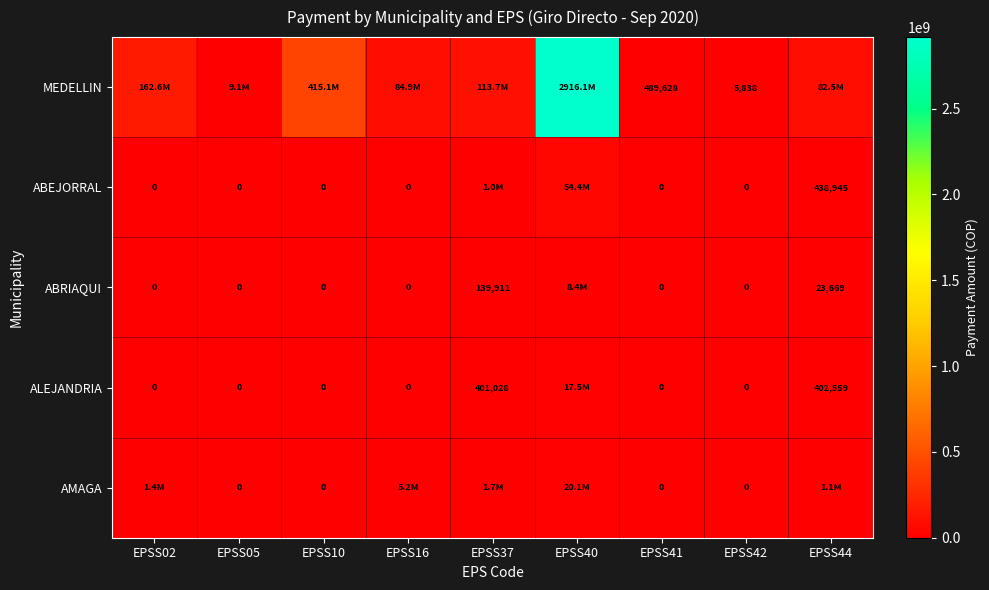

Is the value of MEDELLIN at EPSS41 greater than the value of AMAGA at EPSS10?

Yes